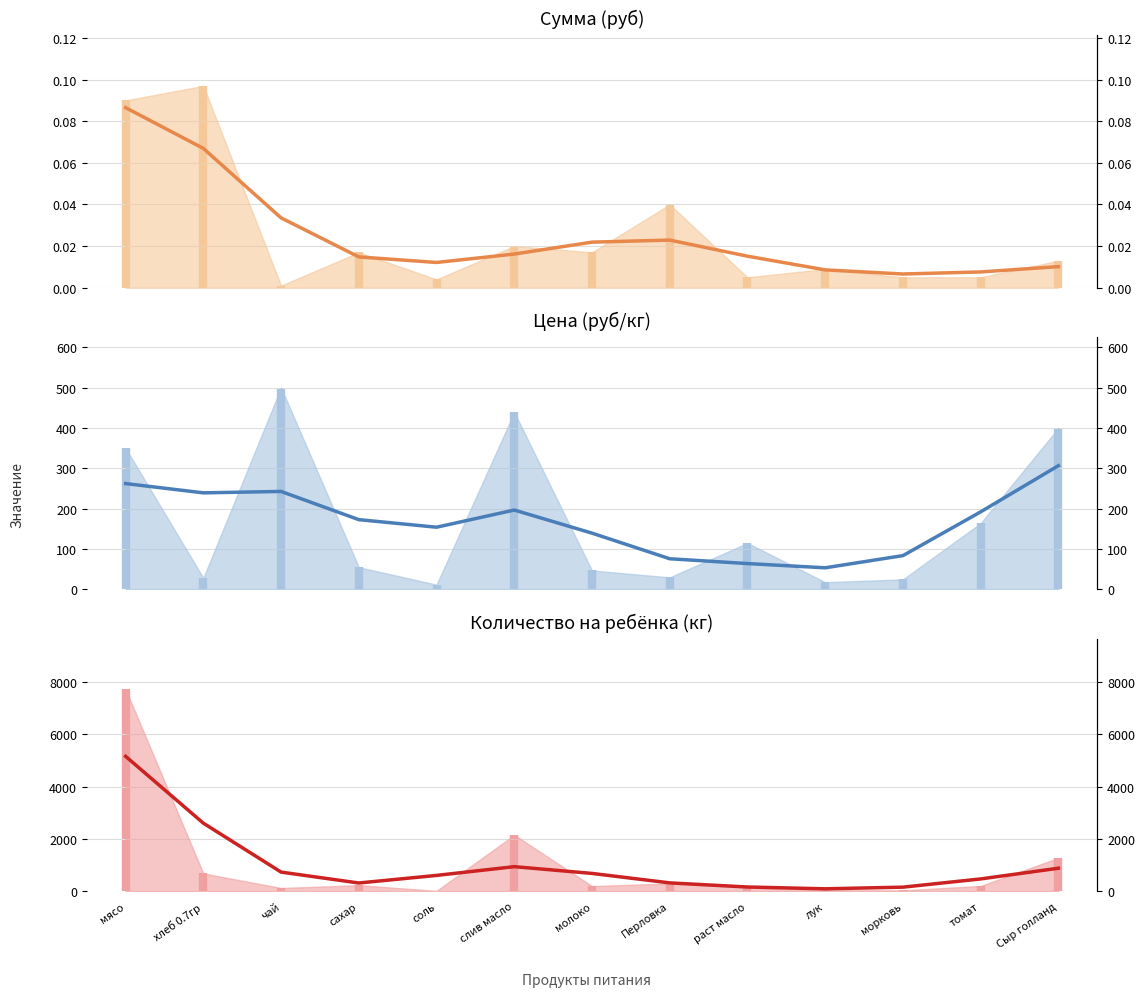

At which label does Сумма (руб) (сглаженное) reach its minimum?

лук